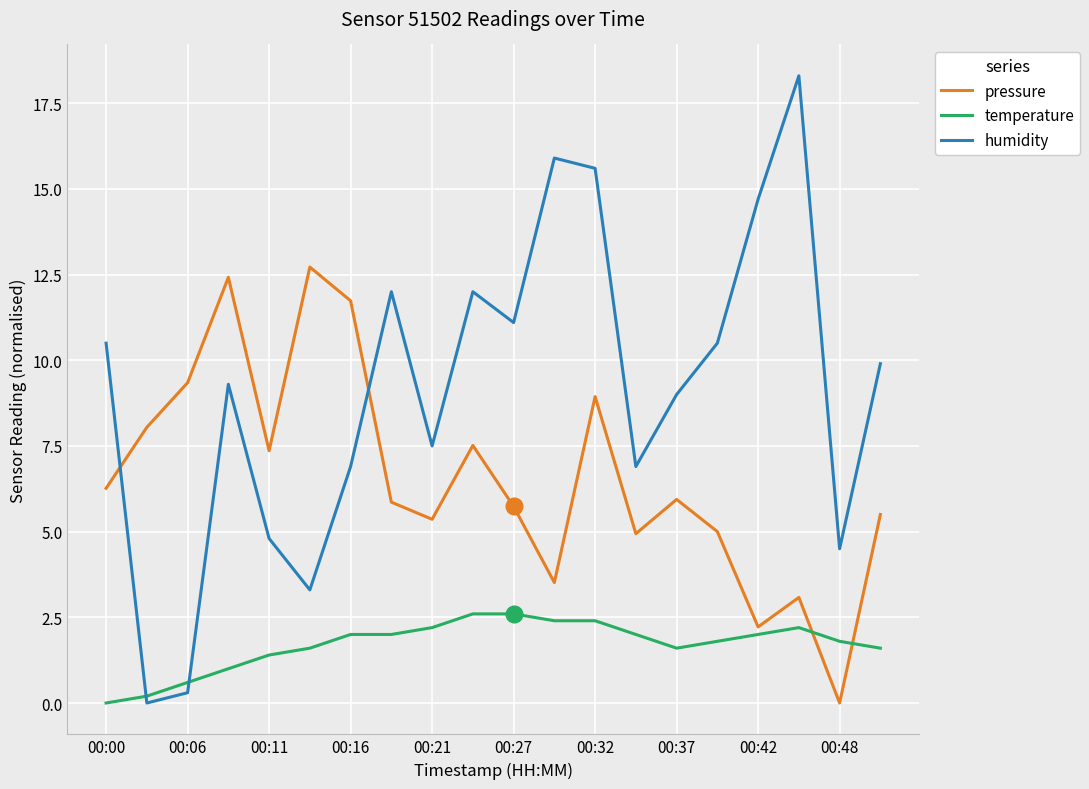

What is the sum of all pressure values?

131.5